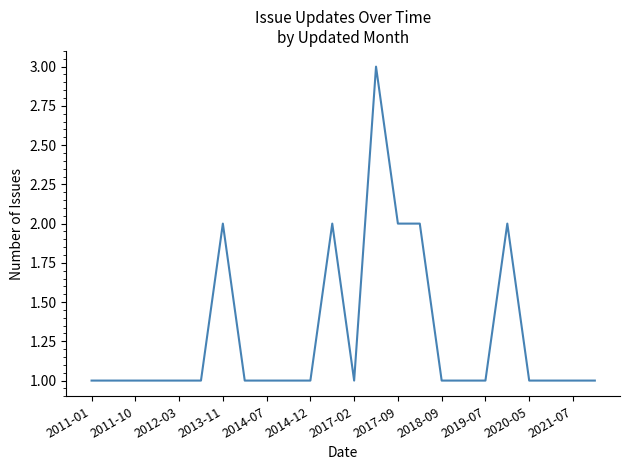

What is the maximum value shown in the chart?

3